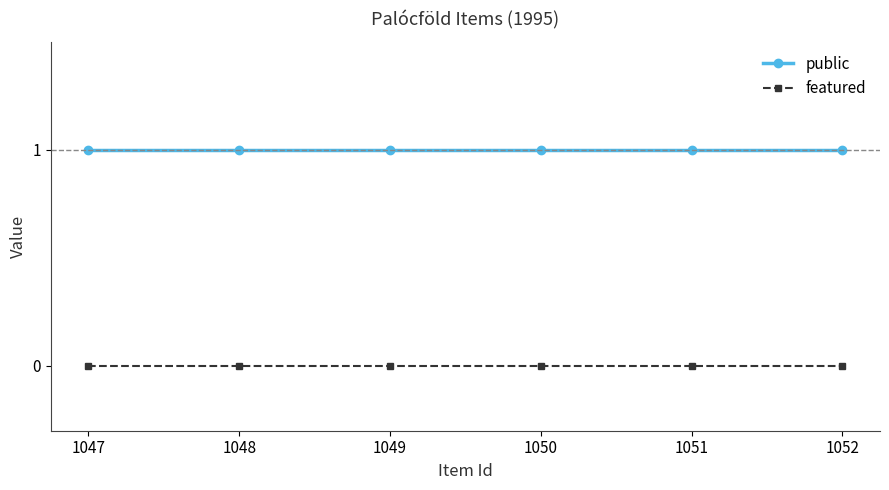

How many lines are shown in the chart?

2